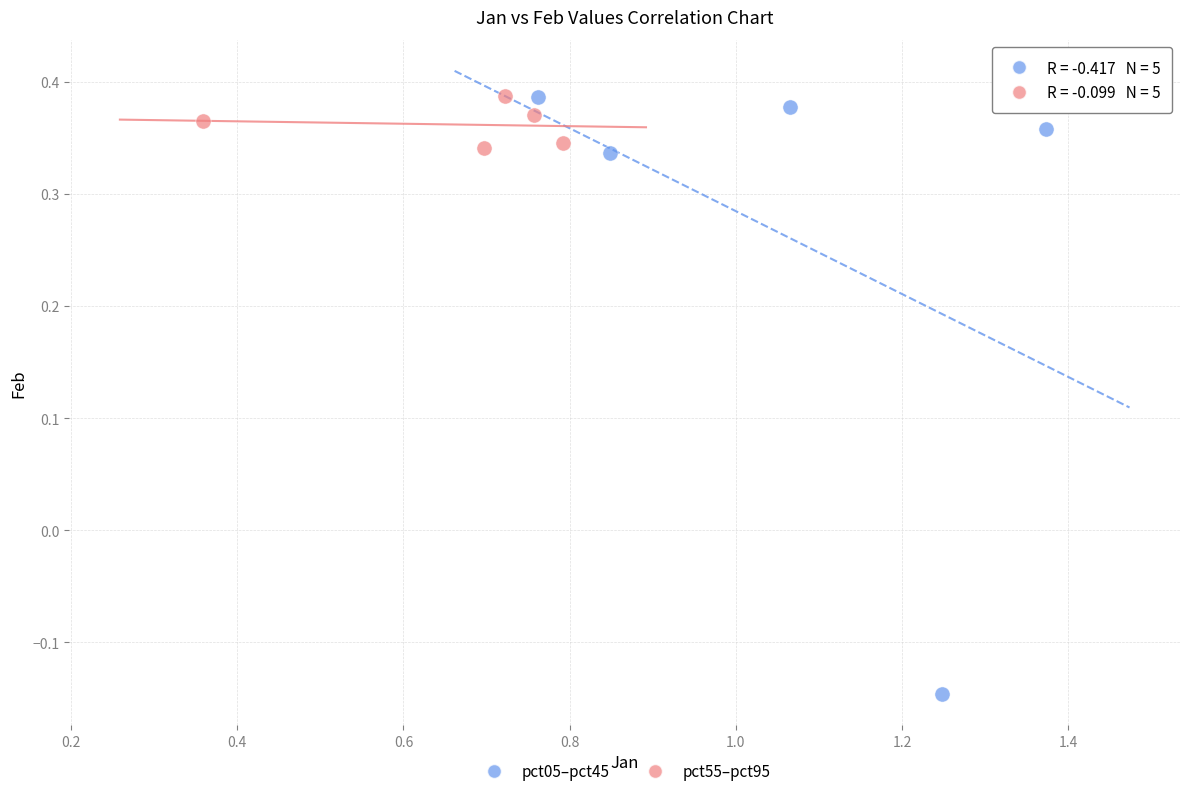

Which series reaches the minimum Y coordinate?

pct05–pct45